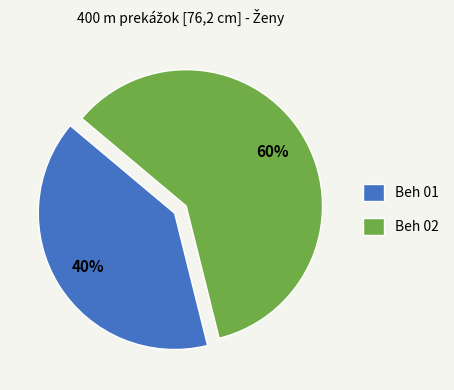

To the nearest percent, what portion does Beh 02 represent?

60%